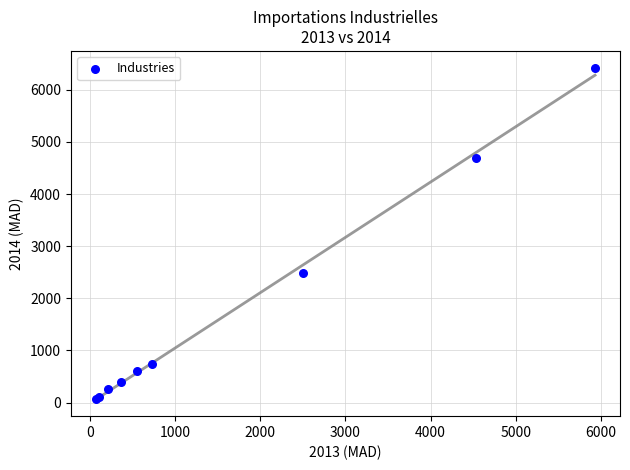

What Y value in the scatter plot is closest to 3248?

2490.0